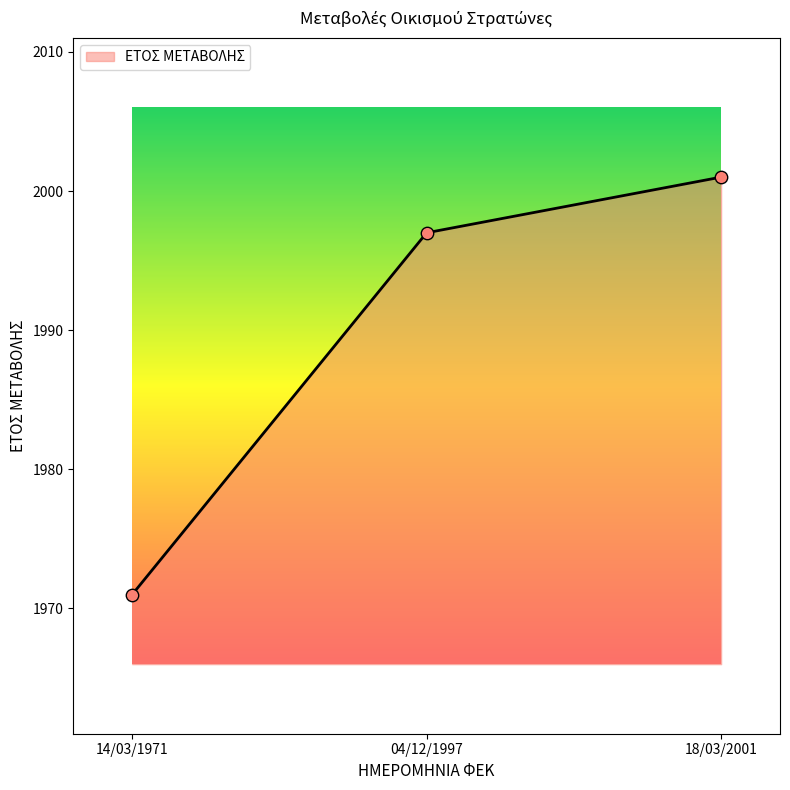

What is the ratio of the value at 04/12/1997 to the value at 14/03/1971?

1.0